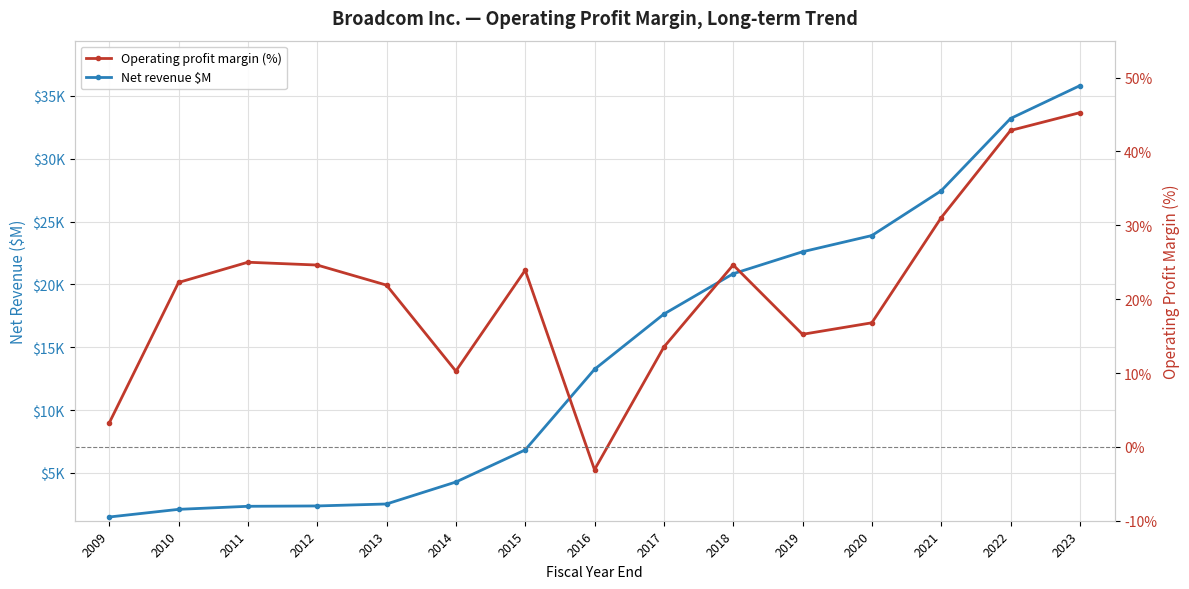

At which category does the chart reach its minimum across all series?

2016